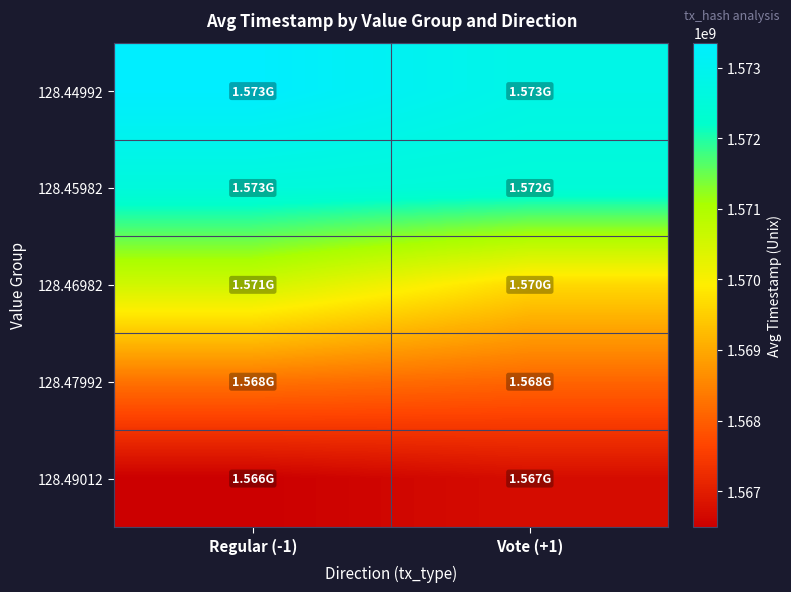

At which category is the sum across all series the highest?

Regular (-1)